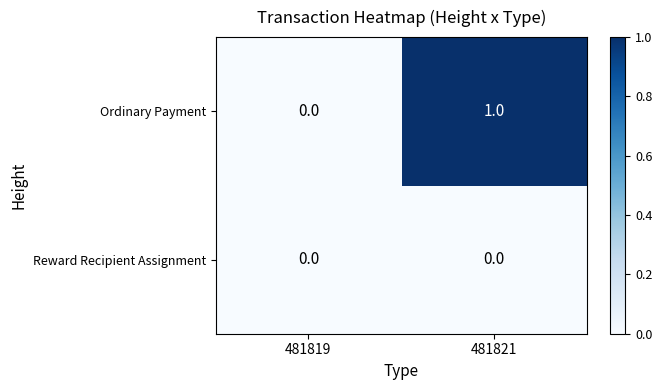

Count the number of categories in the chart.

2